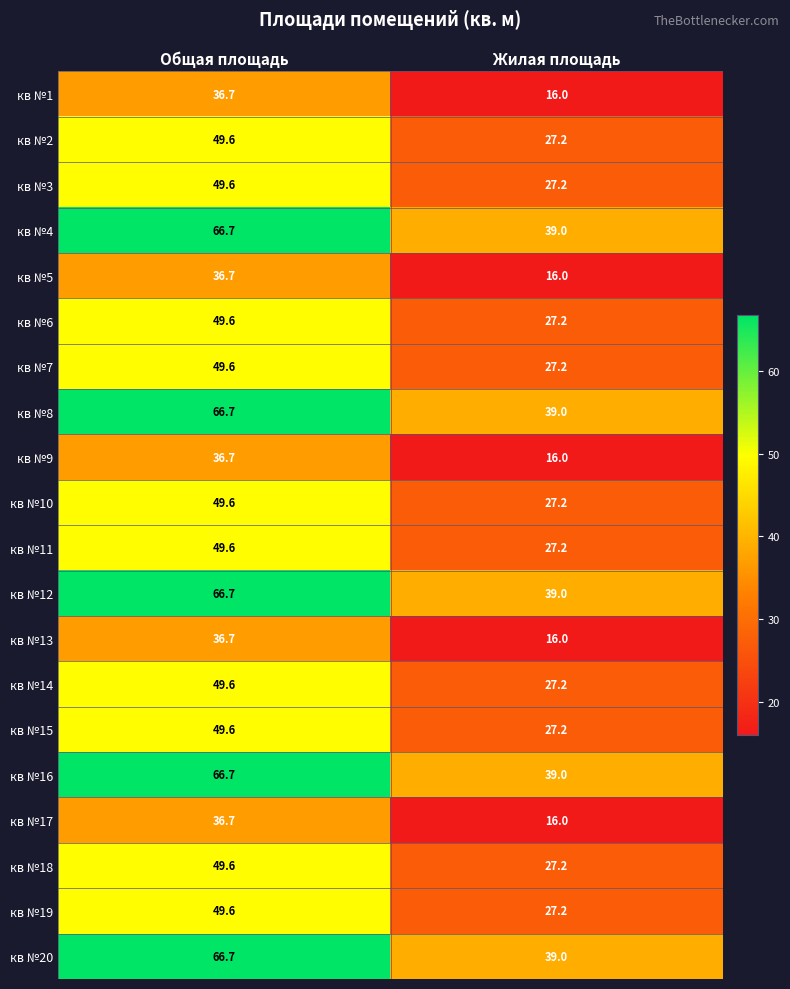

What is the spread (max minus min) of values at Жилая площадь?

23.0